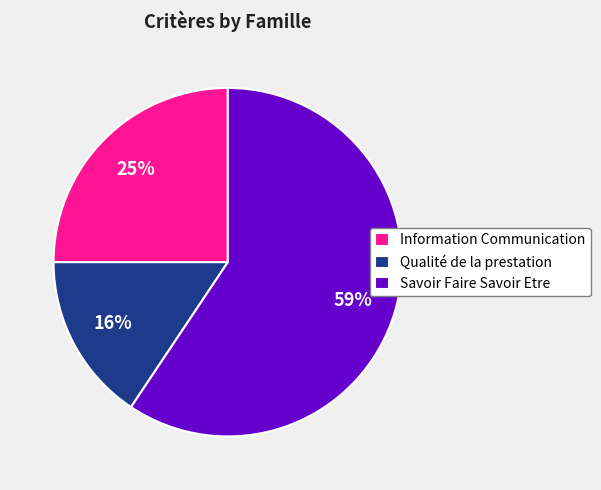

Count the number of slices in the pie.

3